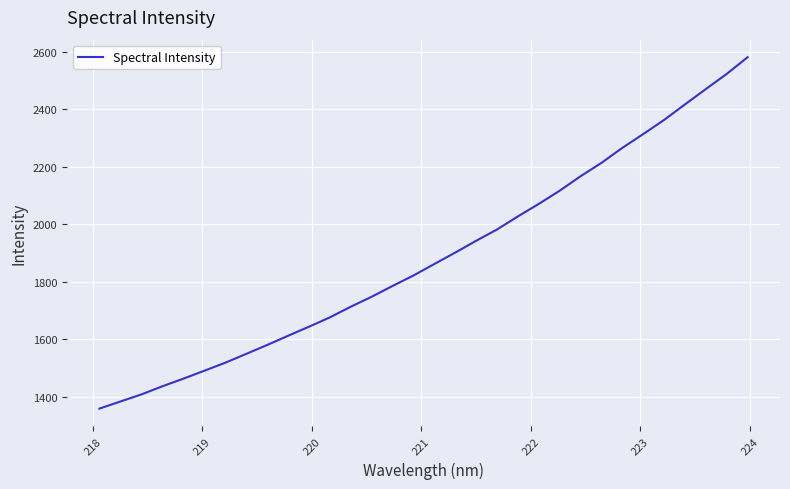

What is the greatest value displayed?

2580.1